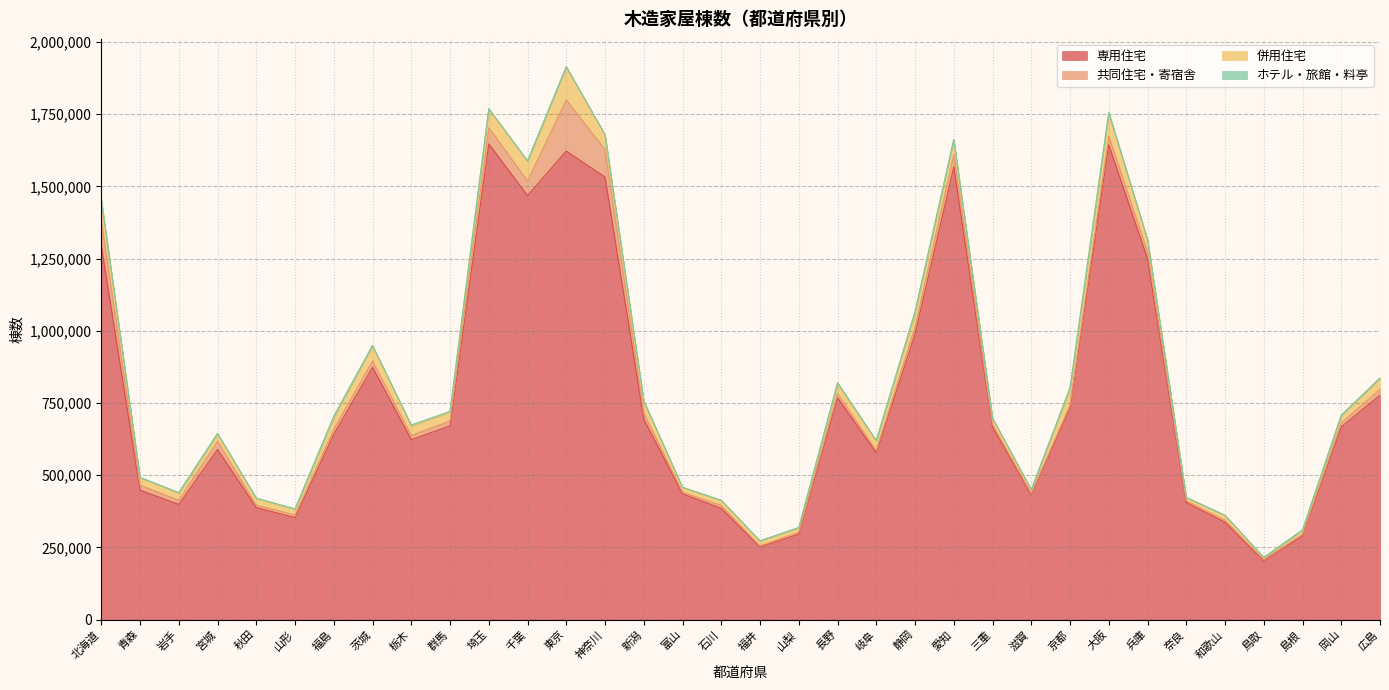

Which category has the highest value across all series?

埼玉